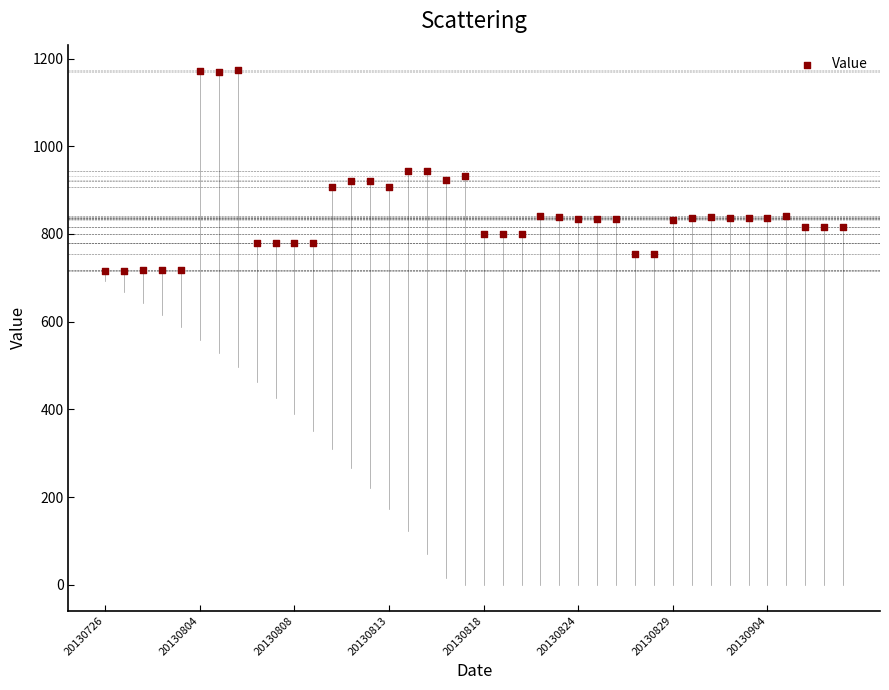

What is the range of Y values (max minus min)?

458